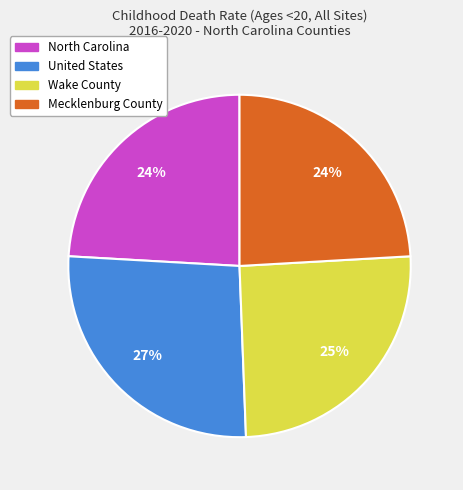

Does any single category account for the majority?

No